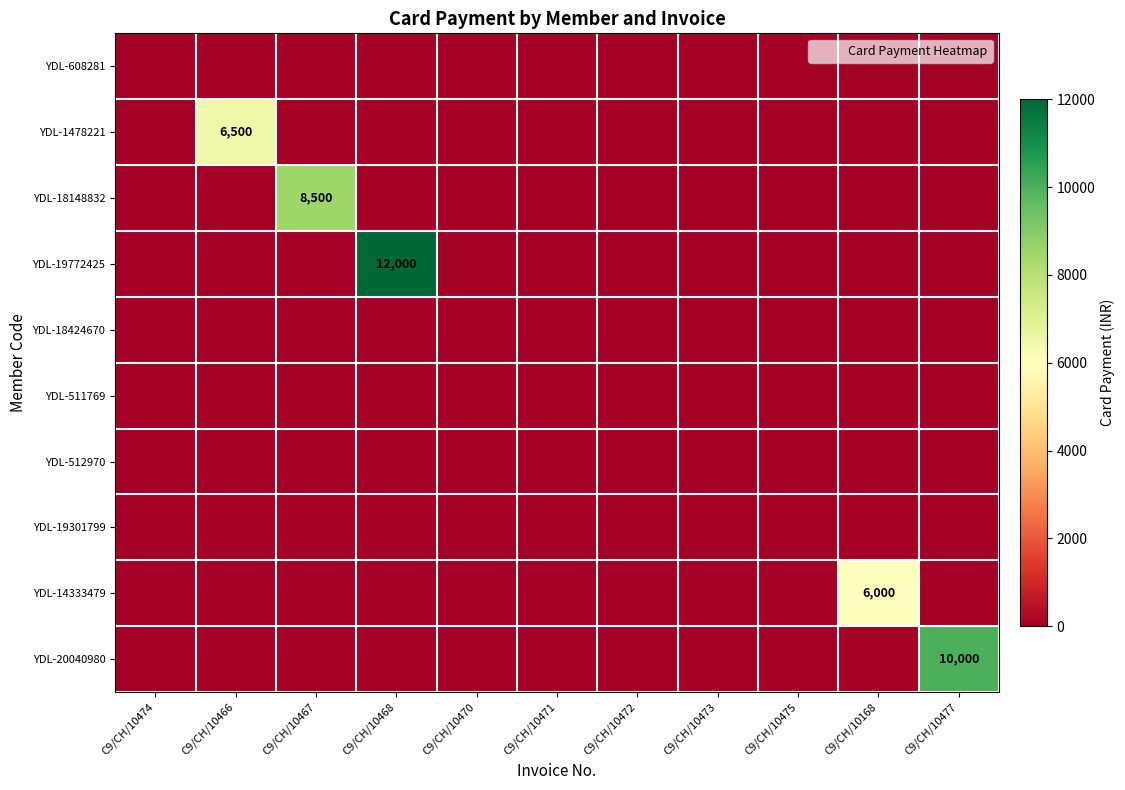

Is it true that YDL-19301799 equals 0 at C9/CH/10168?

True